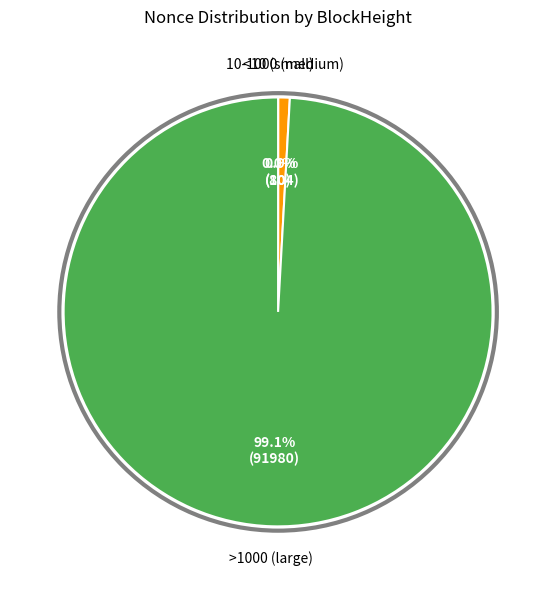

Is there any slice that represents more than half of the pie?

Yes